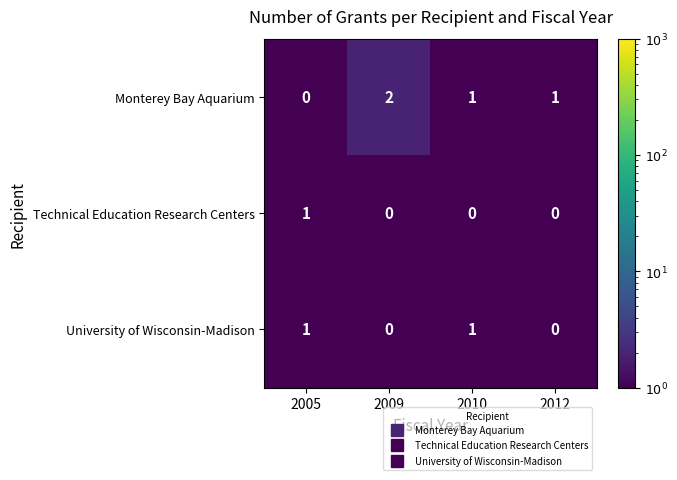

The University of Wisconsin-Madison series shows 1 at 2005. True or false?

True